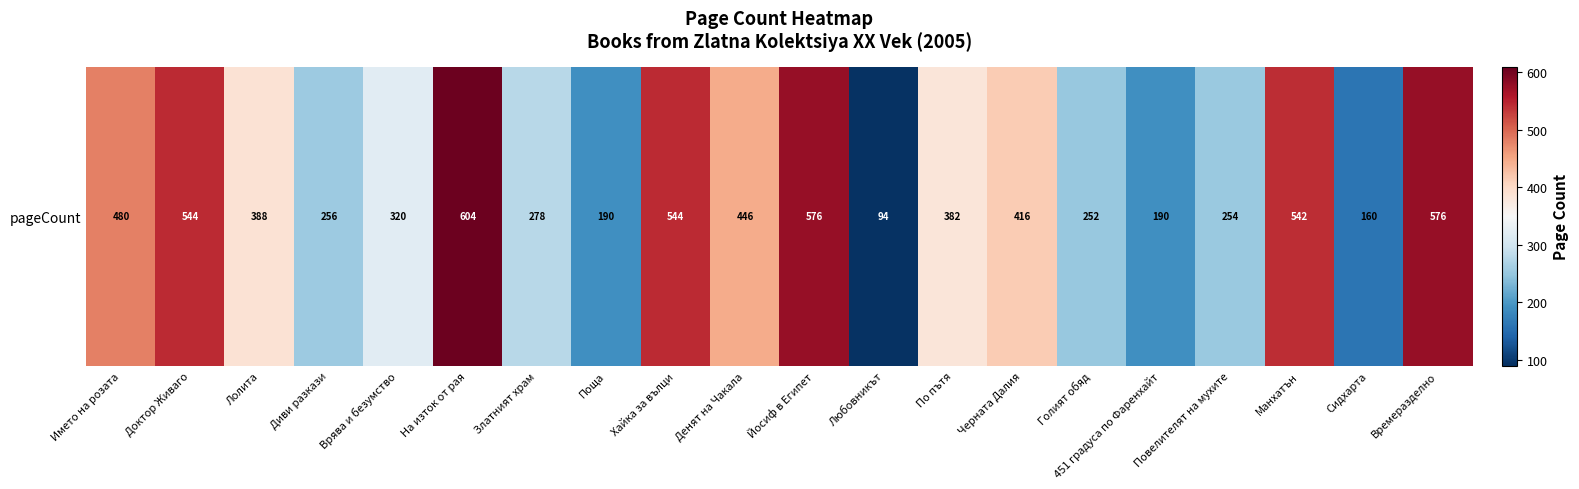

What is the difference between the second highest and second lowest values?

416